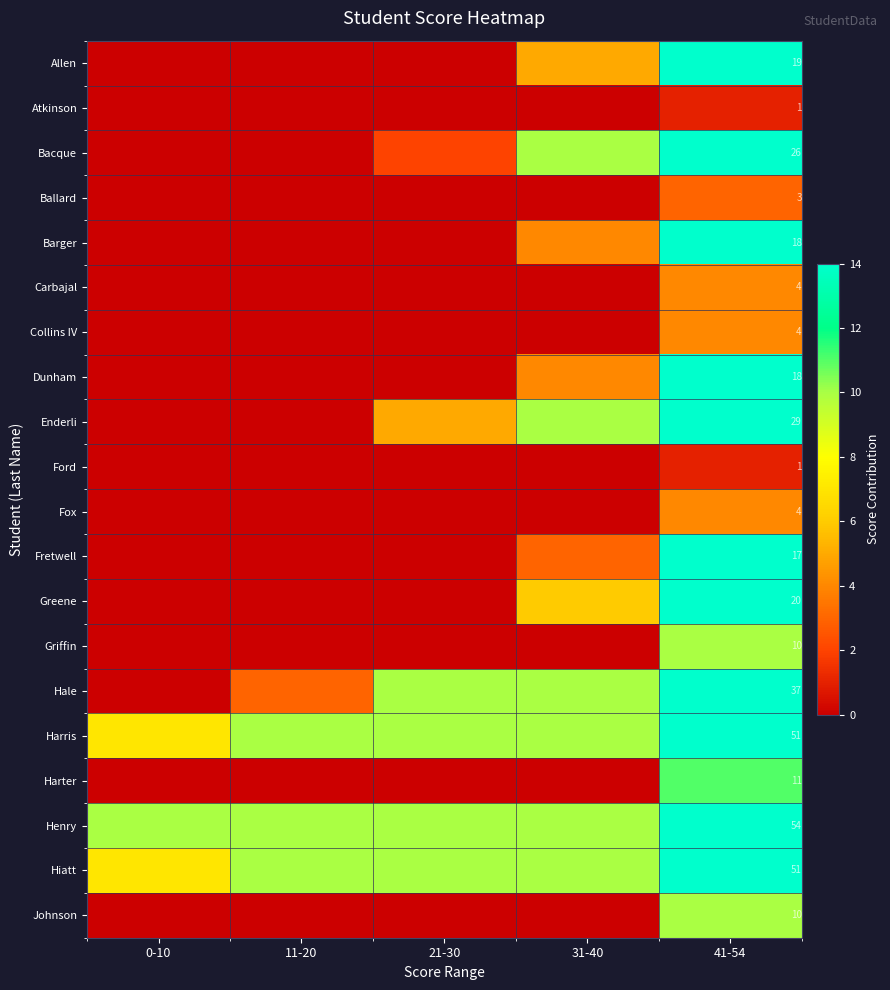

Is it true that Harris equals 51 at 41-54?

True